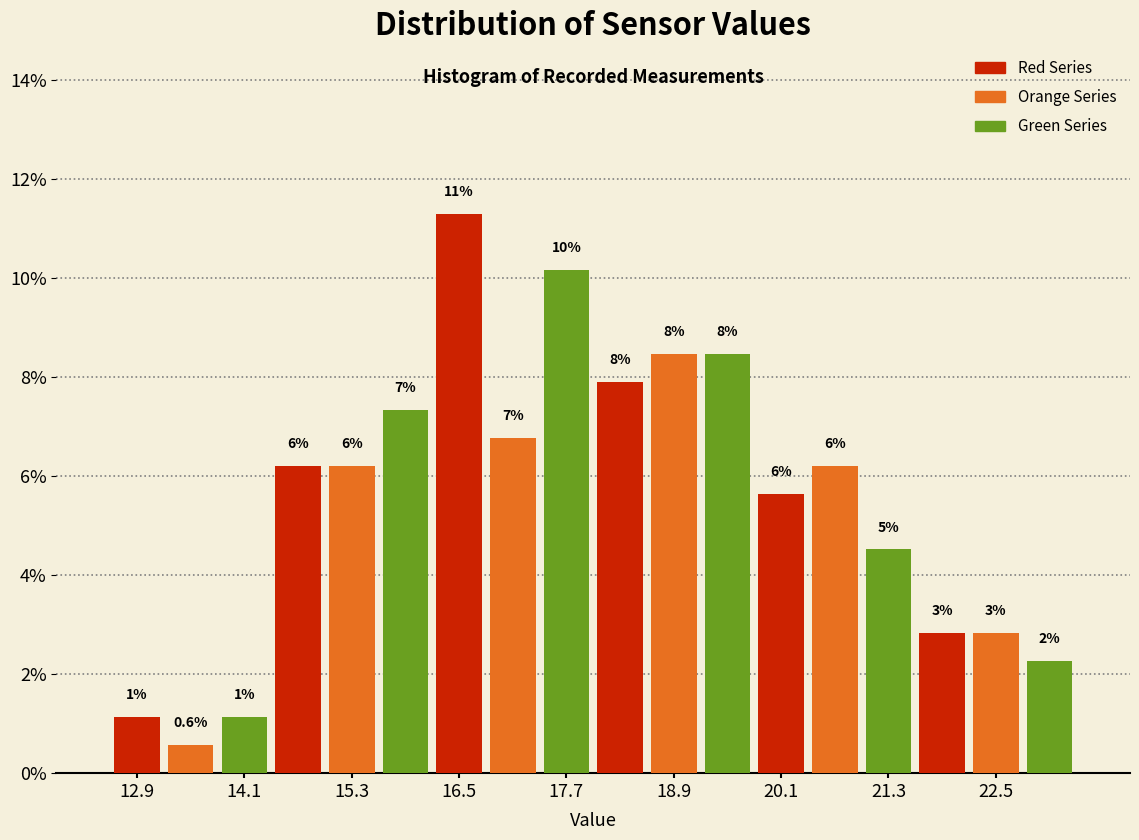

Read against the x-axis, roughly where is the centre of the tallest bar?

16.6